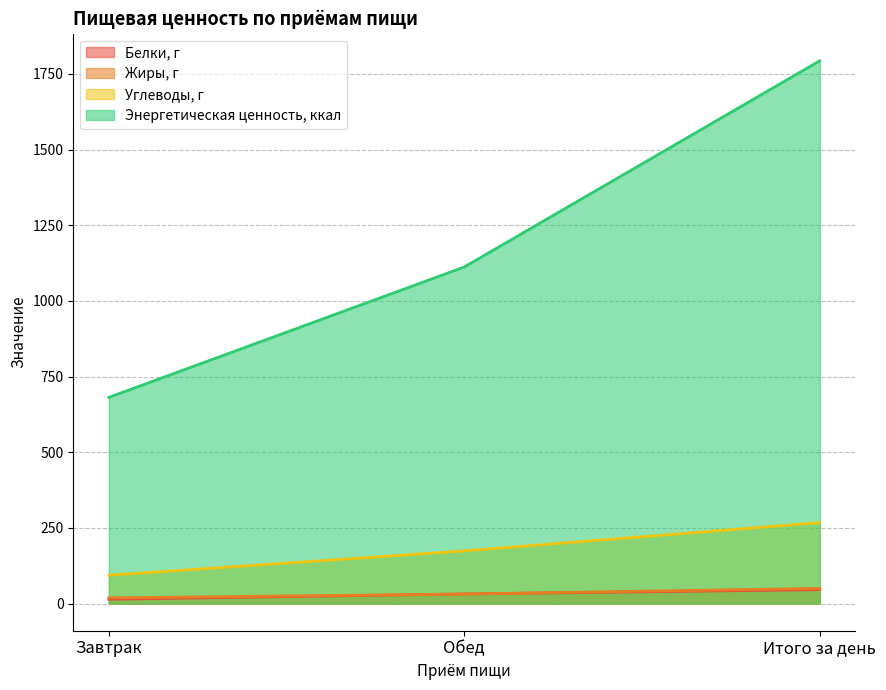

List the series in order of their peak value, highest first.

Энергетическая ценность, ккал, Углеводы, г, Жиры, г, Белки, г